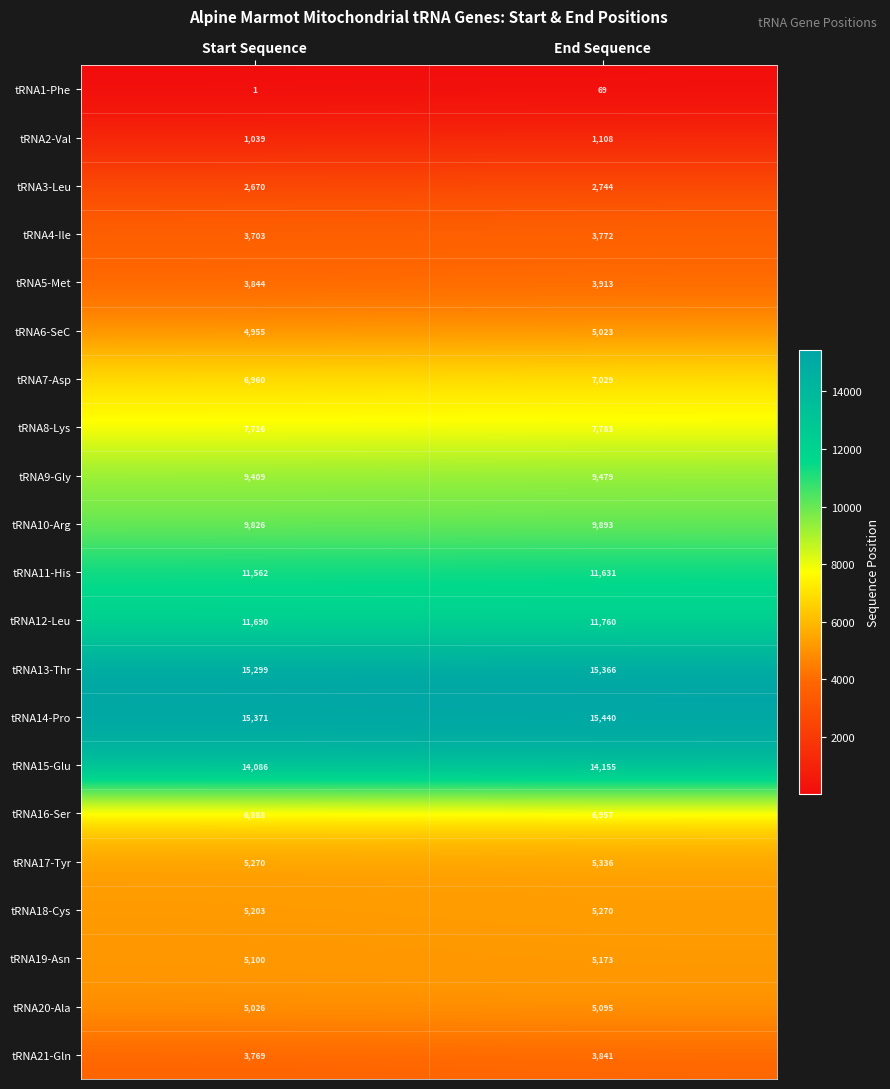

Is the value of tRNA20-Ala at End Sequence greater than the value of tRNA9-Gly at End Sequence?

No